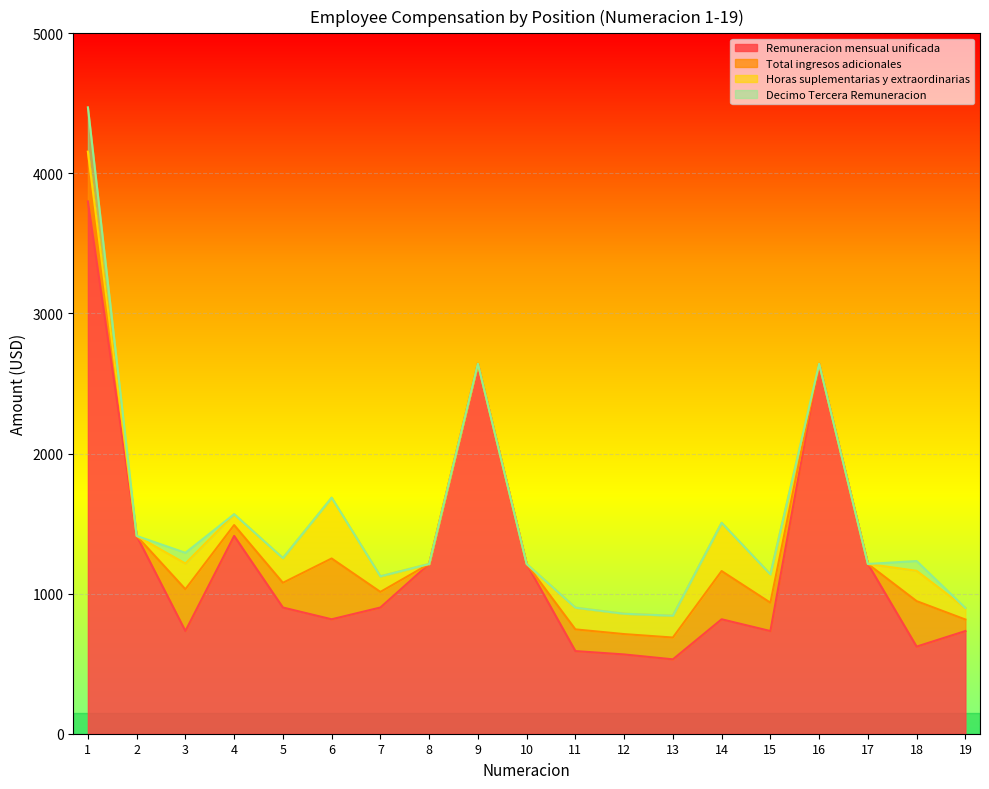

What is the spread (max minus min) of values at 11?

590.0